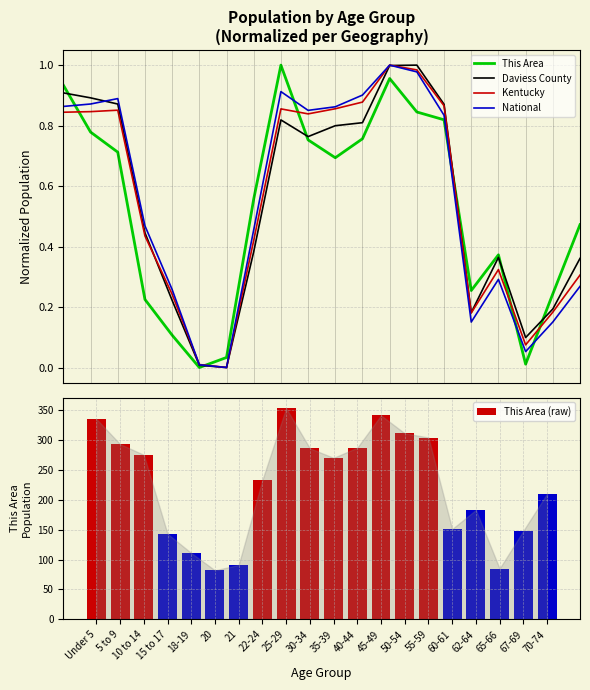

At which label is This Area (raw) closest to 217?

70-74